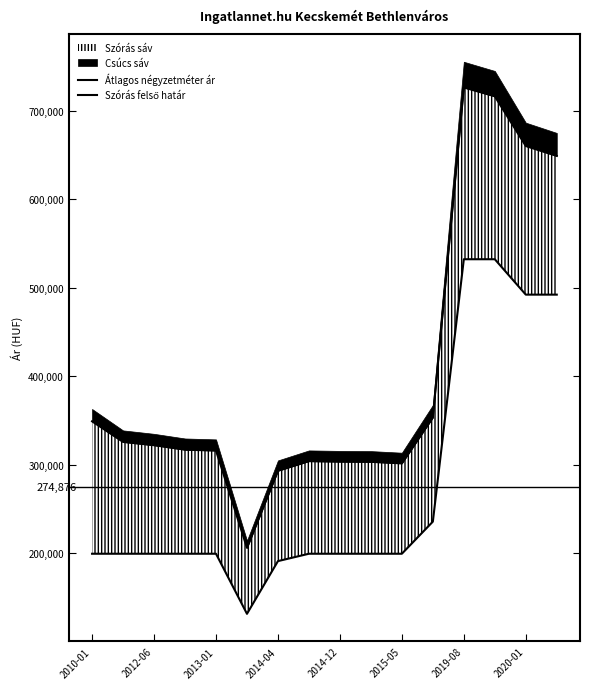

What is the minimum value for Szórás felső határ?

205838